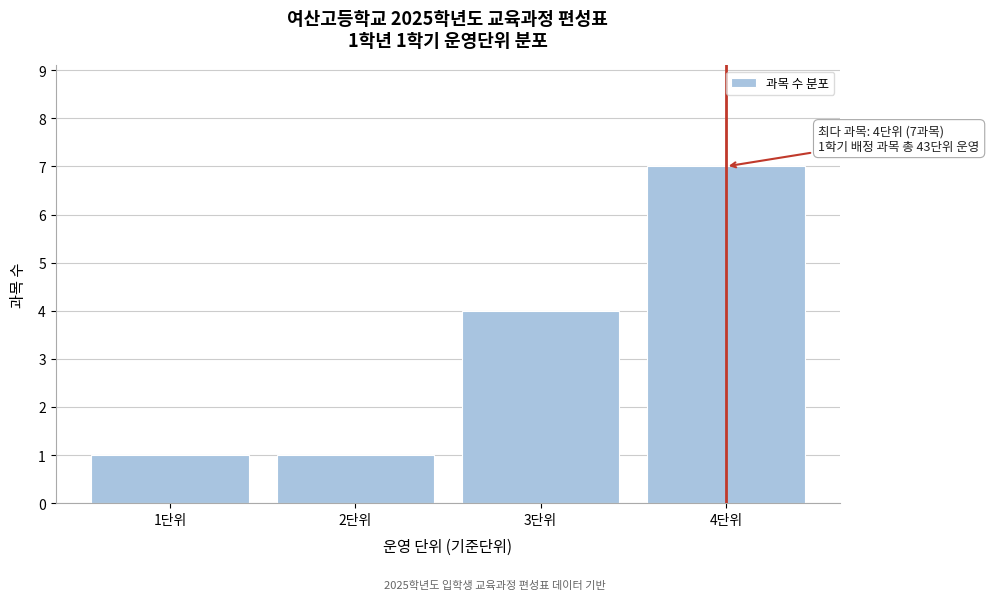

Reading left to right, transcribe all the data shown in this chart.

1단위=1	2단위=1	3단위=4	4단위=7